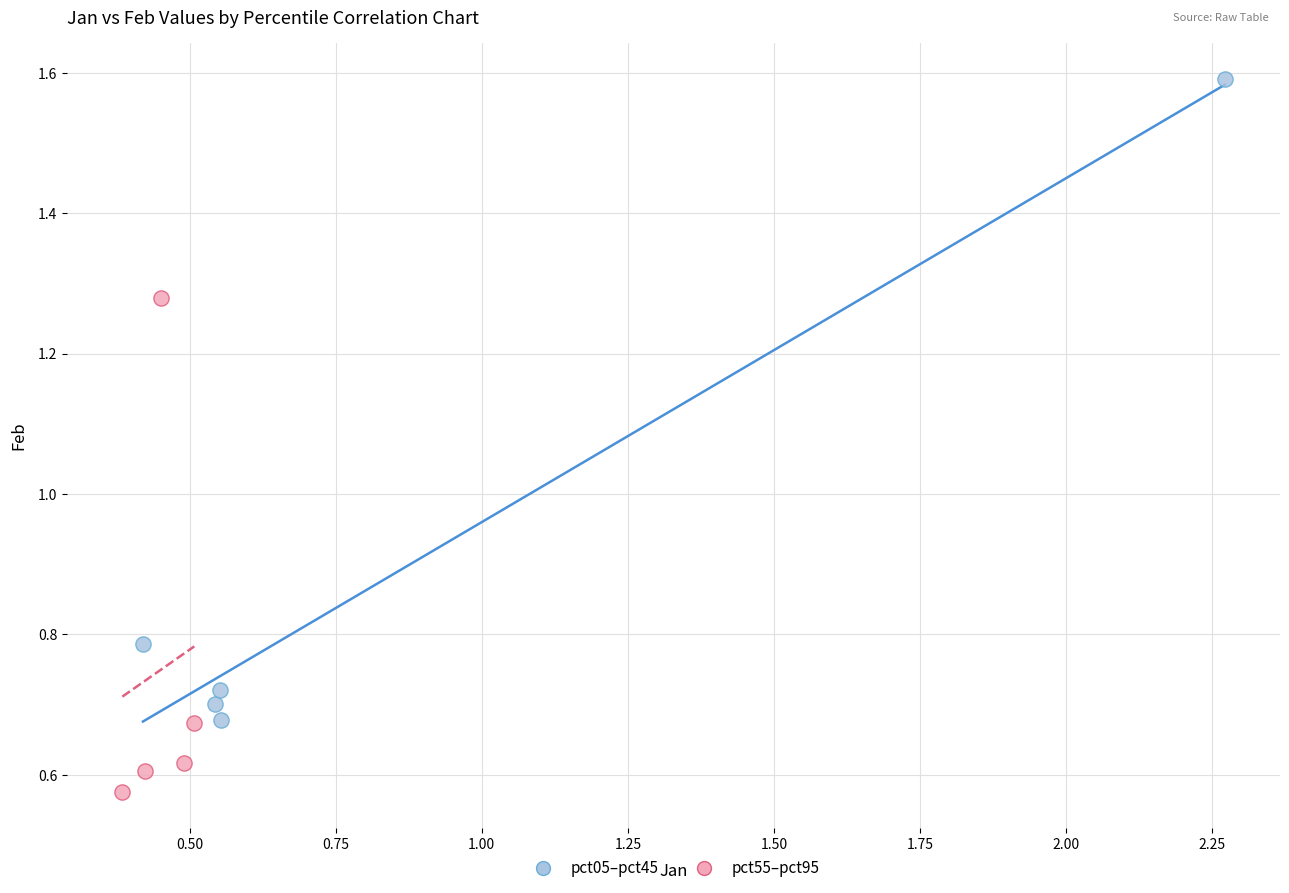

Which series reaches the maximum Y coordinate?

pct05–pct45